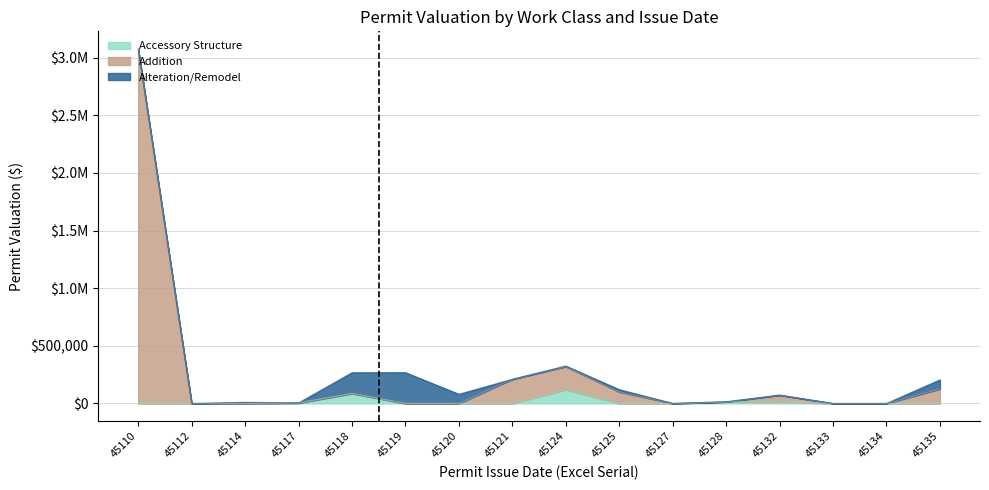

True or false: Alteration/Remodel and Addition cross at least once.

True